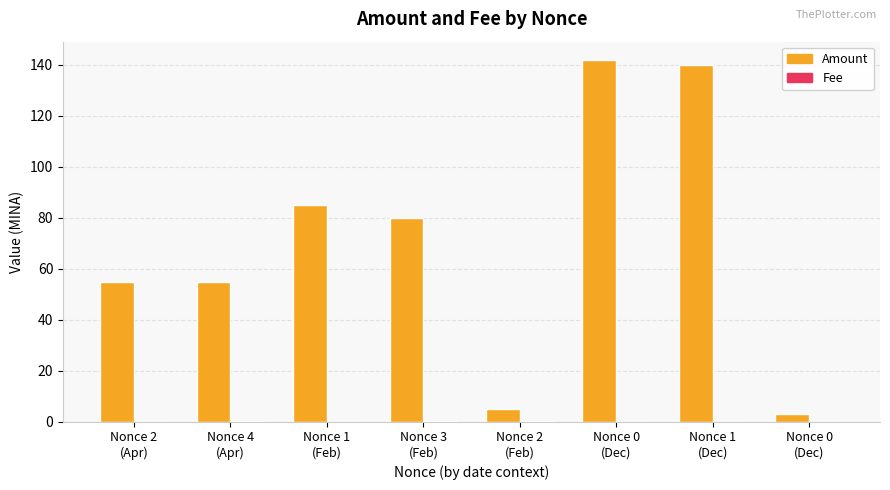

What is the label of the 5th bar from the right?

Nonce 3
(Feb)